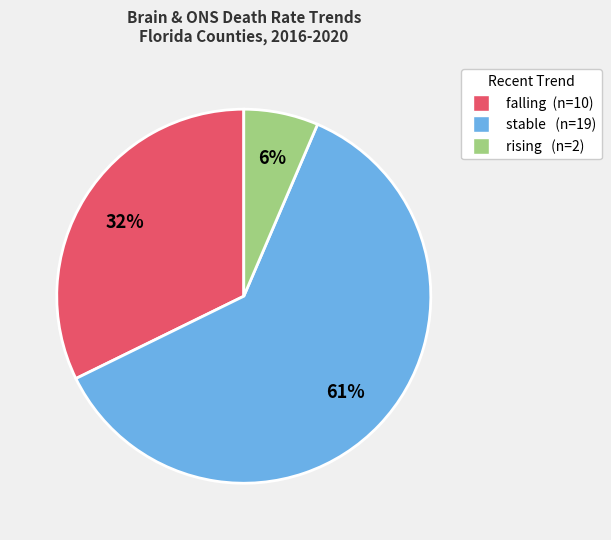

What percentage is the rising slice, to the nearest percent?

6%